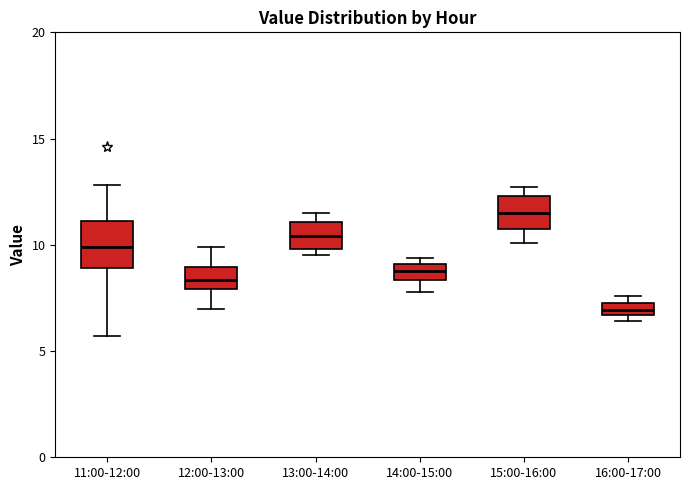

Which box's median line is the highest?

15:00-16:00